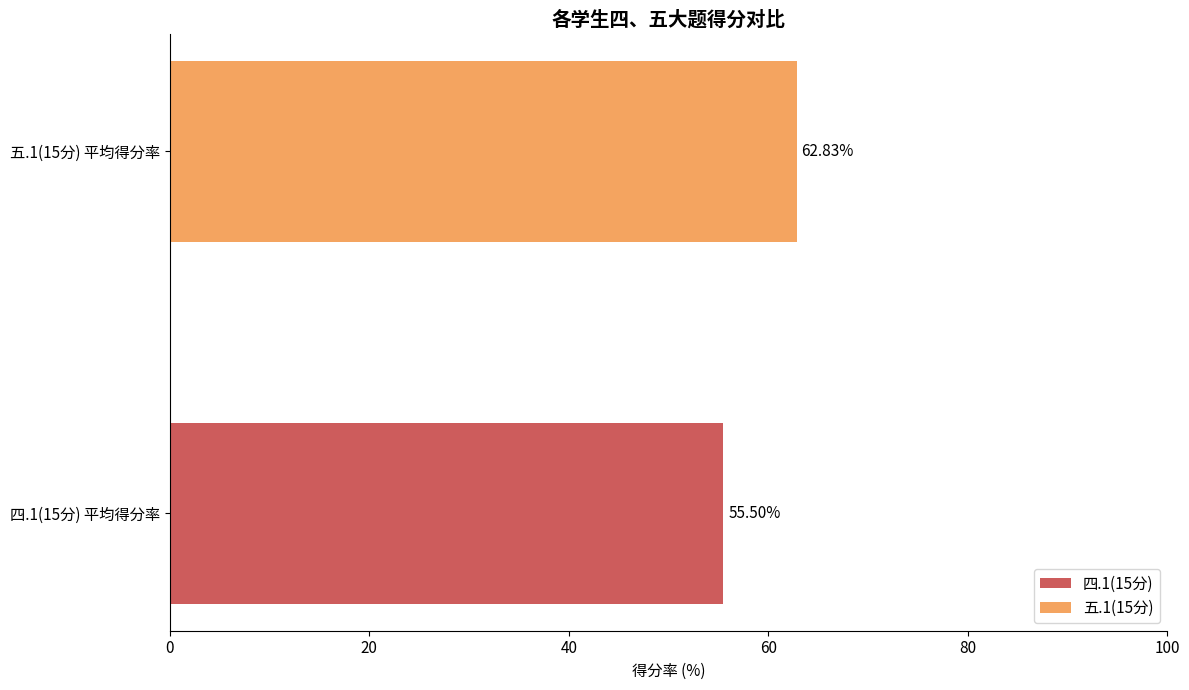

Approximately how many times larger is the value at 四.1(15分) 平均得分率 compared to 五.1(15分) 平均得分率?

0.9